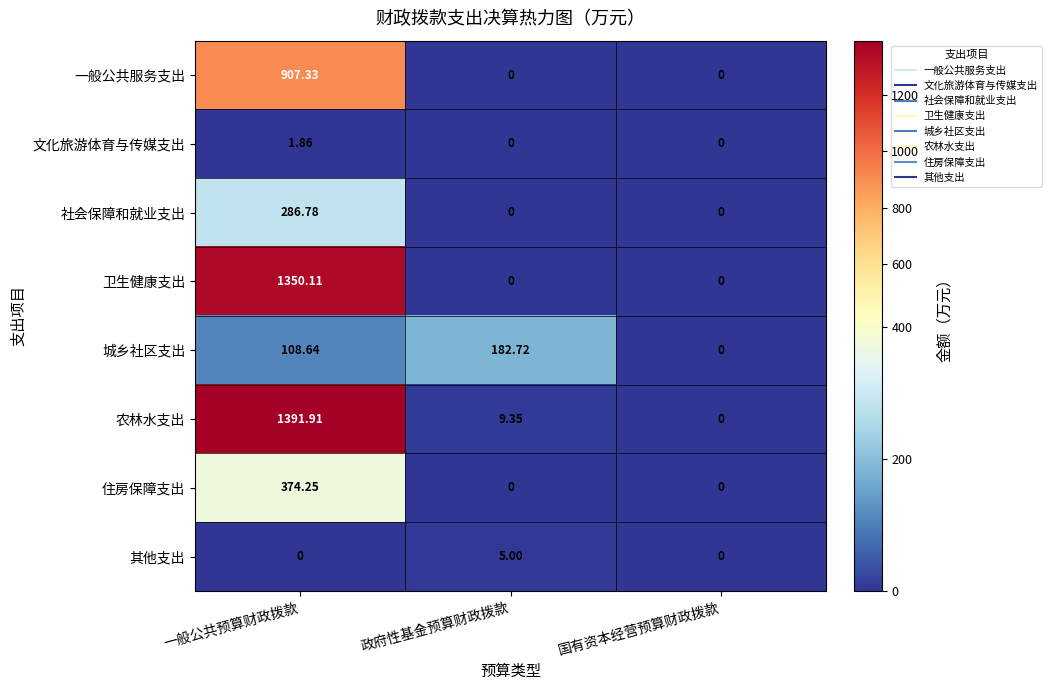

Is the value of 社会保障和就业支出 at 一般公共预算财政拨款 greater than the value of 文化旅游体育与传媒支出 at 一般公共预算财政拨款?

Yes